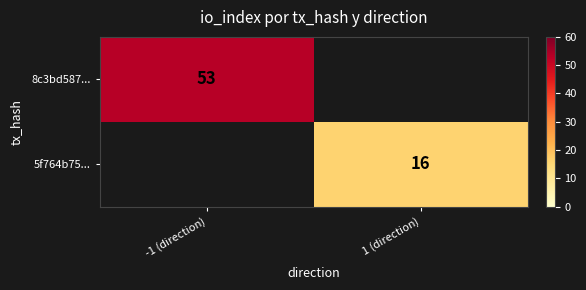

Which label corresponds to the smallest value in the chart?

1 (direction)